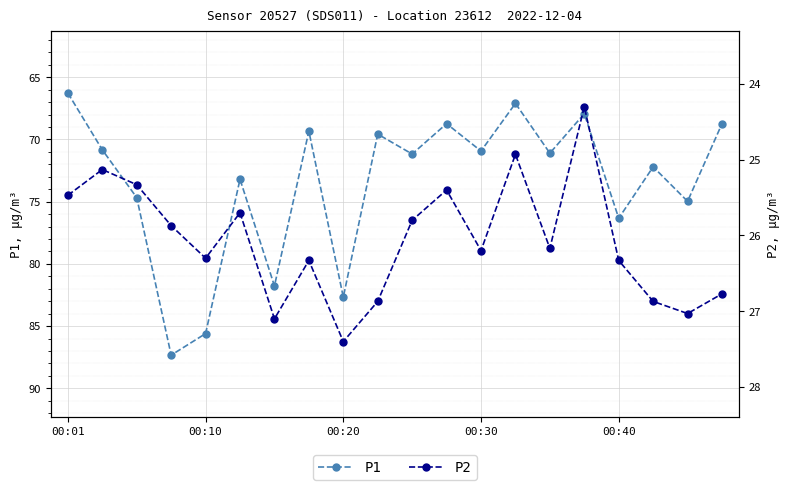

True or false: P1 and P2 cross at least once.

False